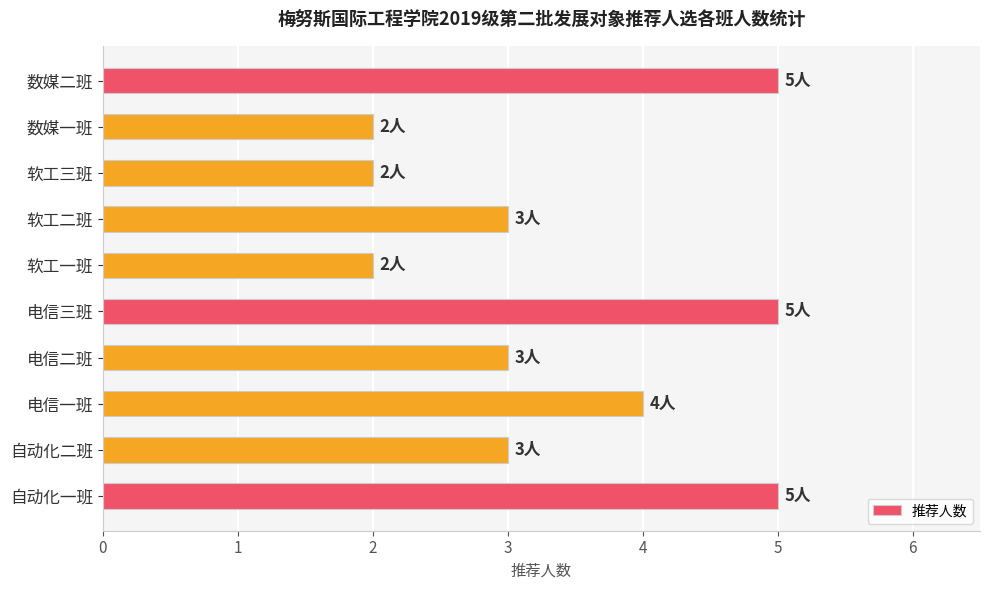

What is the average value?

3